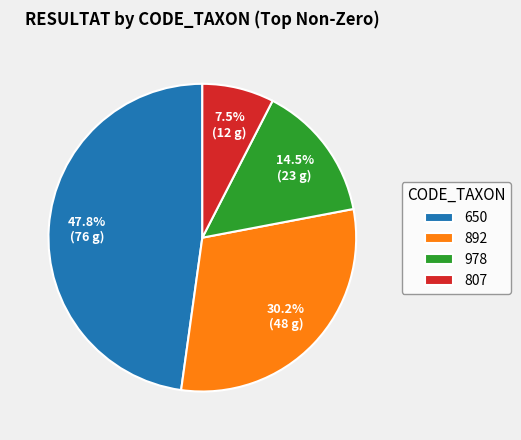

Is there a majority slice in this chart?

No